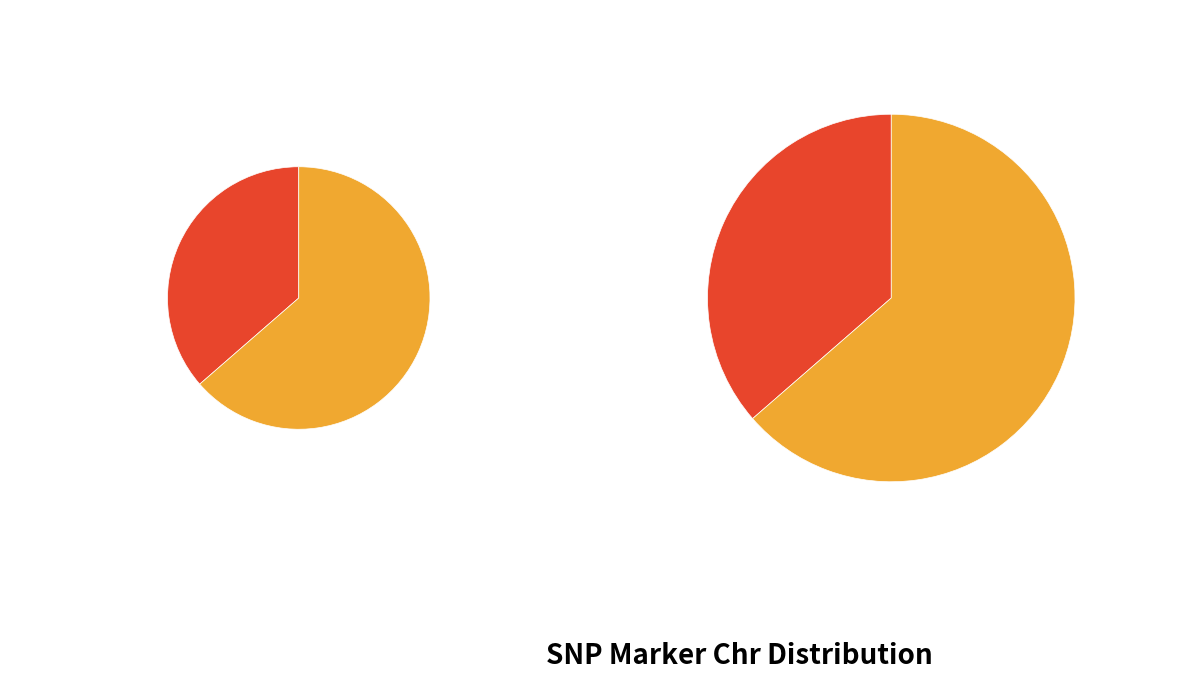

To the nearest percent, what is the average slice percentage?

50%